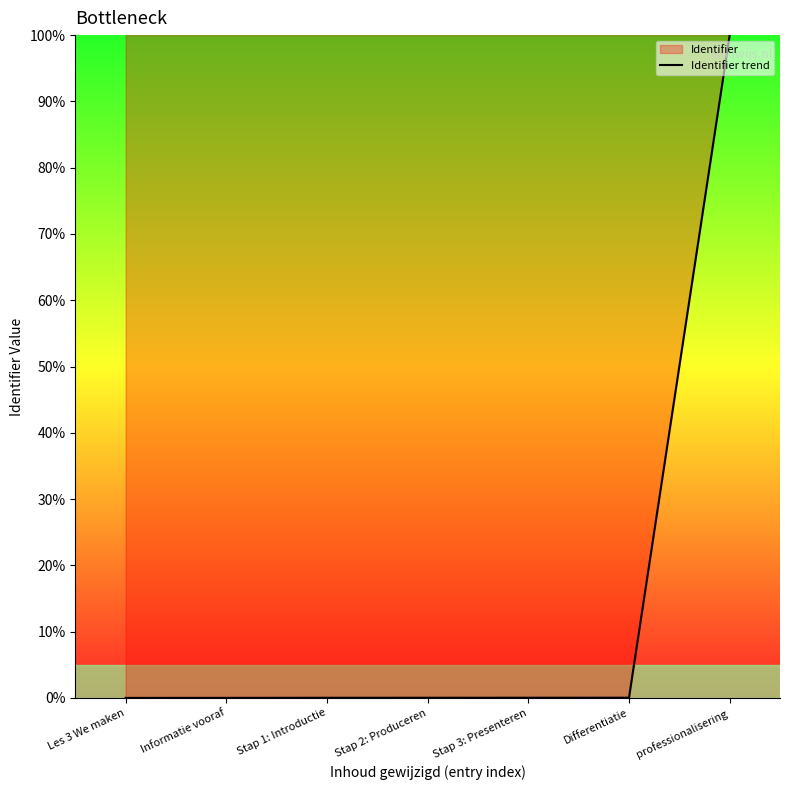

What is the value of the 7th point from the left?

100.0